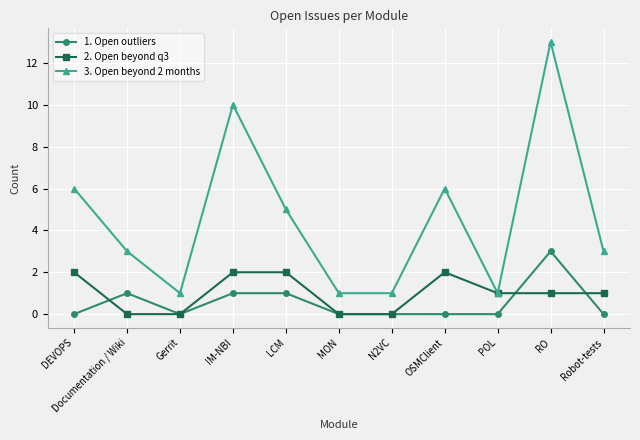

What is the spread (max minus min) of values at DEVOPS?

6